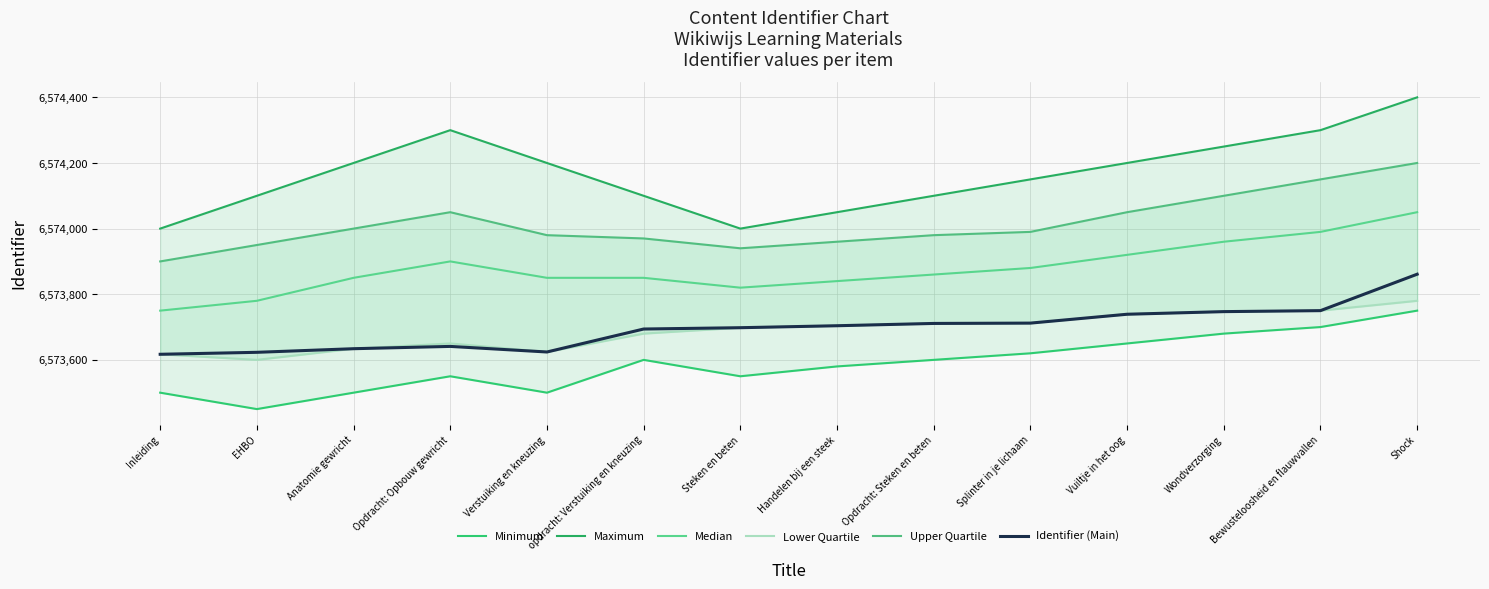

Reading left to right, extract all data points from this chart.

Minimum: 6573500	6573450	6573500	6573550	6573500	6573600	6573550	6573580	6573600	6573620	6573650	6573680	6573700	6573750
Maximum: 6574000	6574100	6574200	6574300	6574200	6574100	6574000	6574050	6574100	6574150	6574200	6574250	6574300	6574400
Median: 6573750	6573780	6573850	6573900	6573850	6573850	6573820	6573840	6573860	6573880	6573920	6573960	6573990	6574050
Lower Quartile: 6573617	6573600	6573634	6573650	6573624	6573680	6573698	6573704	6573711	6573712	6573739	6573747	6573750	6573780
Upper Quartile: 6573900	6573950	6574000	6574050	6573980	6573970	6573940	6573960	6573980	6573990	6574050	6574100	6574150	6574200
Identifier (Main): 6573617	6573623	6573634	6573641	6573624	6573694	6573698	6573704	6573711	6573712	6573739	6573747	6573750	6573861